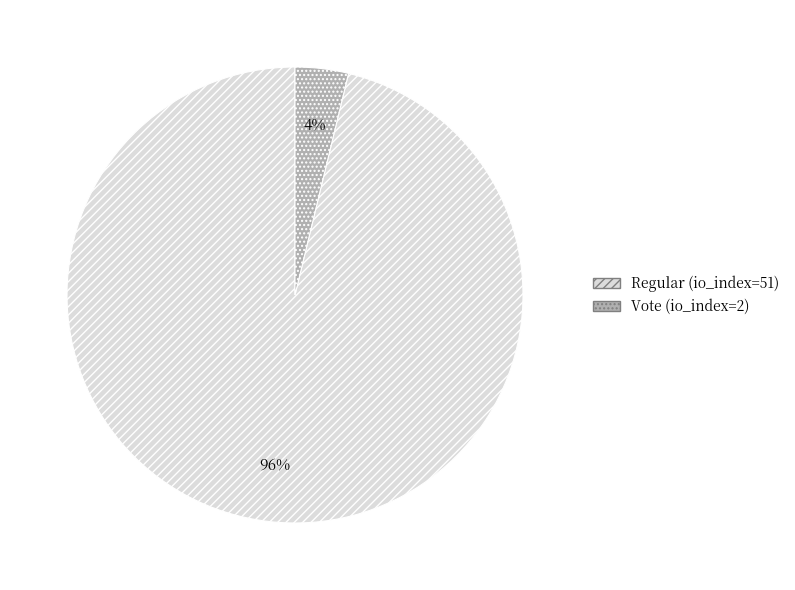

What percentage is the Vote (io_index=2) slice, to the nearest percent?

4%